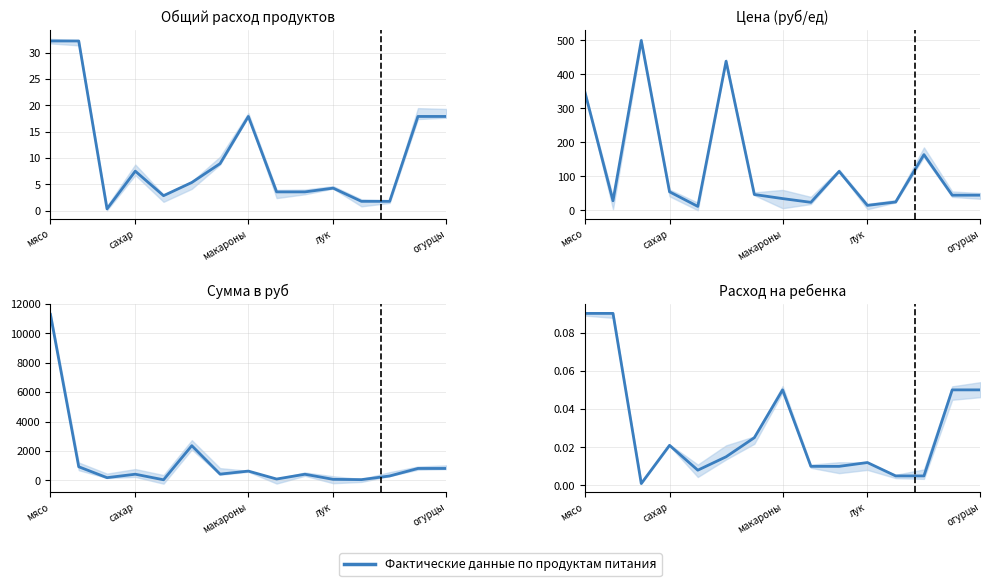

Reading left to right, list all the values displayed in this chart.

0.1	0.1	0.0	0.0	0.0	0.0	0.0	0.1	0.0	0.0	0.0	0.0	0.0	0.1	0.1